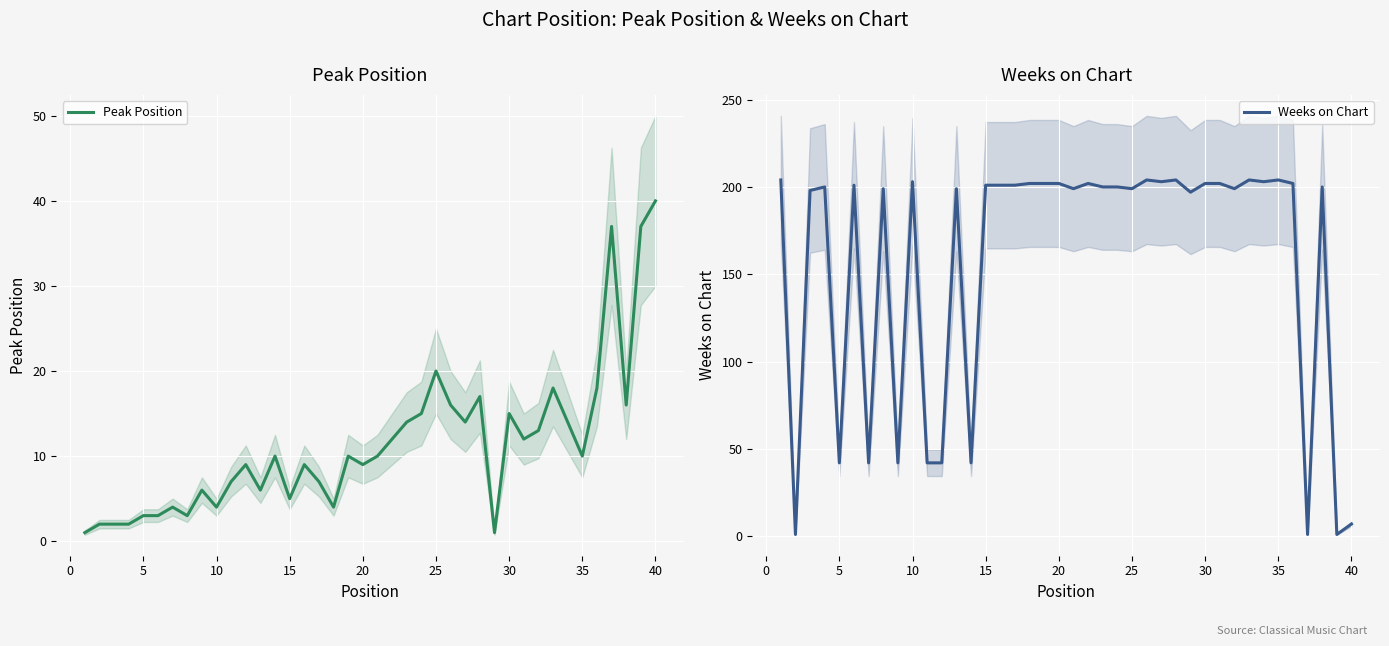

Rank the series by their average value, from highest to lowest.

Weeks on Chart, Peak Position